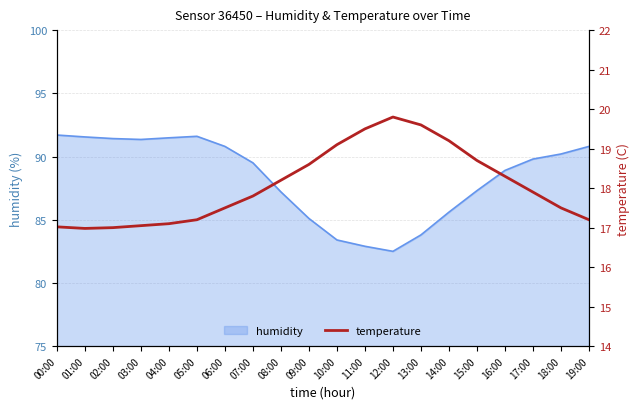

Reading right to left, extract all data points from this chart.

19:00=17.2	18:00=17.5	17:00=17.9	16:00=18.3	15:00=18.7	14:00=19.2	13:00=19.6	12:00=19.8	11:00=19.5	10:00=19.1	09:00=18.6	08:00=18.2	07:00=17.8	06:00=17.5	05:00=17.2	04:00=17.1	03:00=17.1	02:00=17.0	01:00=17.0	00:00=17.0